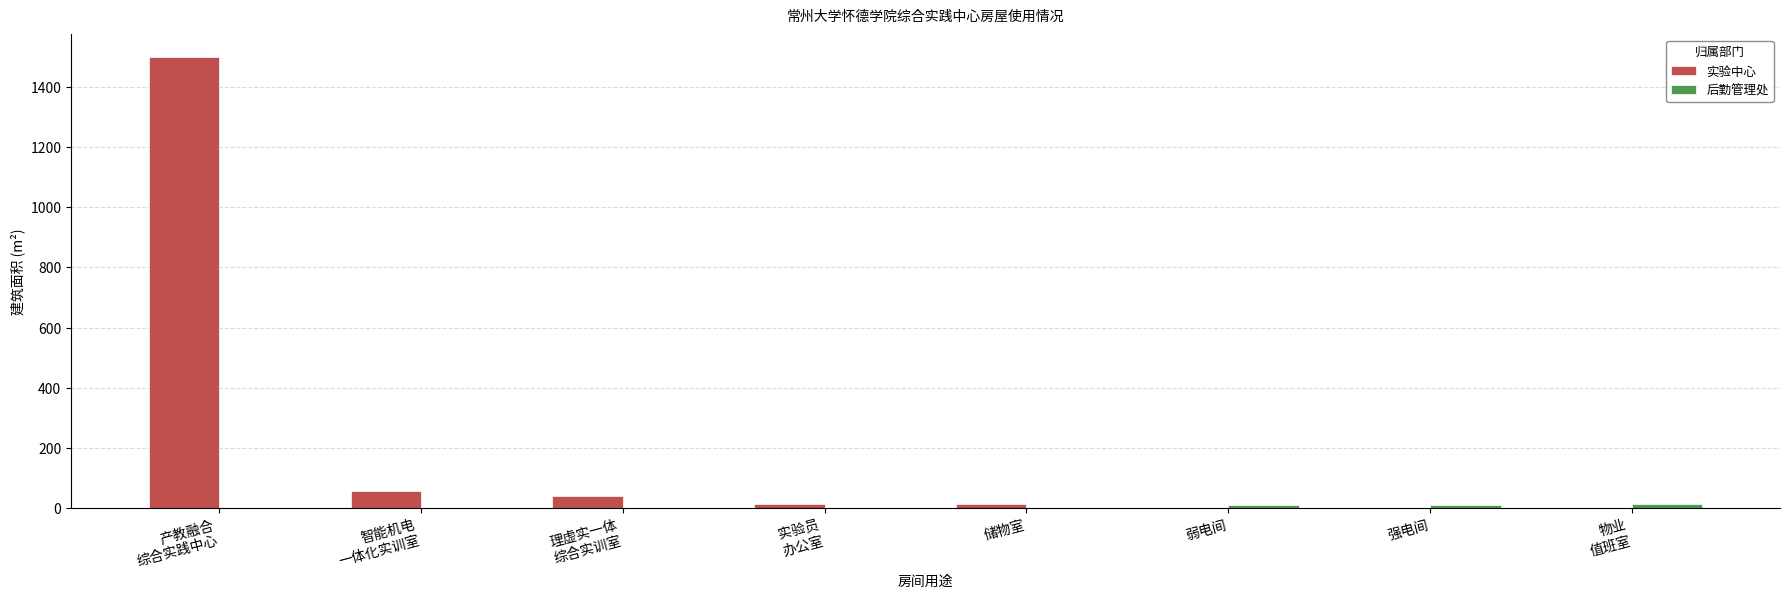

True or false: 实验中心 has a value of 0.0 at 强电间.

True